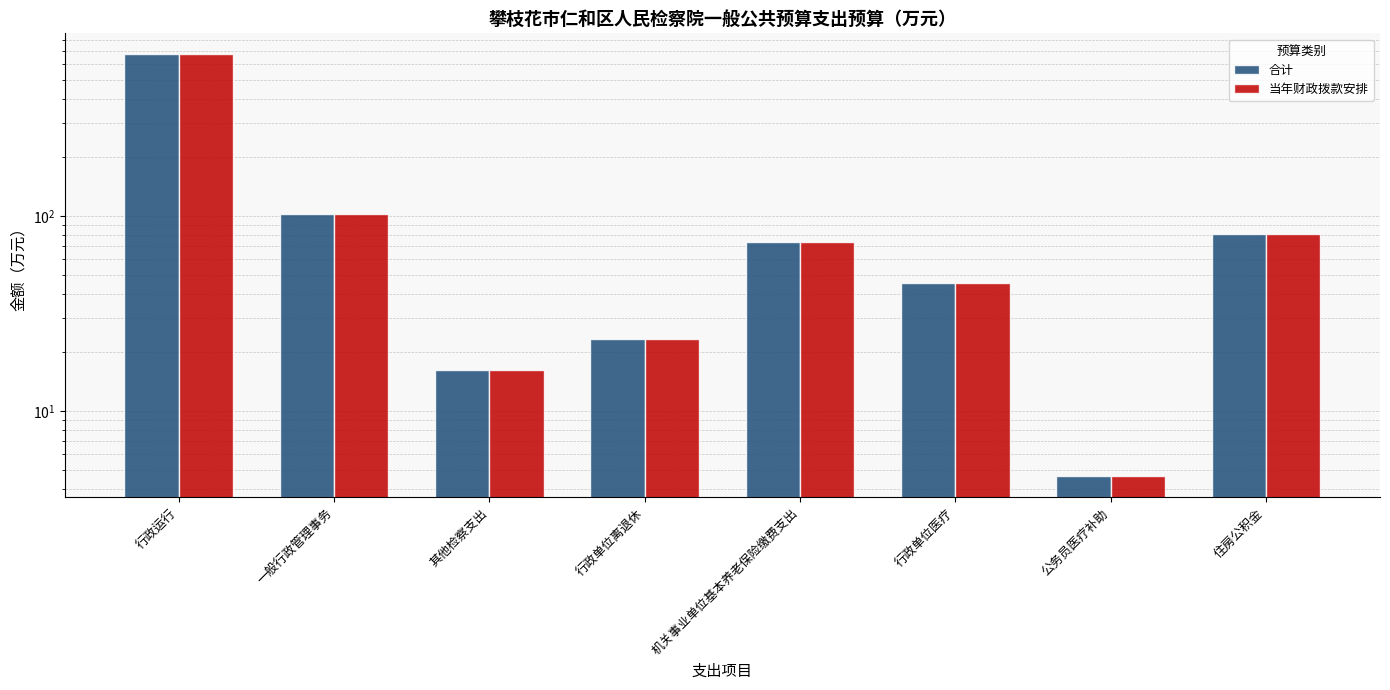

Reading left to right, transcribe all the data shown in this chart.

合计: 行政运行=673.3	一般行政管理事务=102.5	其他检察支出=16.2	行政单位离退休=23.4	机关事业单位基本养老保险缴费支出=73.8	行政单位医疗=45.2	公务员医疗补助=4.7	住房公积金=81.1
当年财政拨款安排: 行政运行=673.3	一般行政管理事务=102.5	其他检察支出=16.2	行政单位离退休=23.4	机关事业单位基本养老保险缴费支出=73.8	行政单位医疗=45.2	公务员医疗补助=4.7	住房公积金=81.1